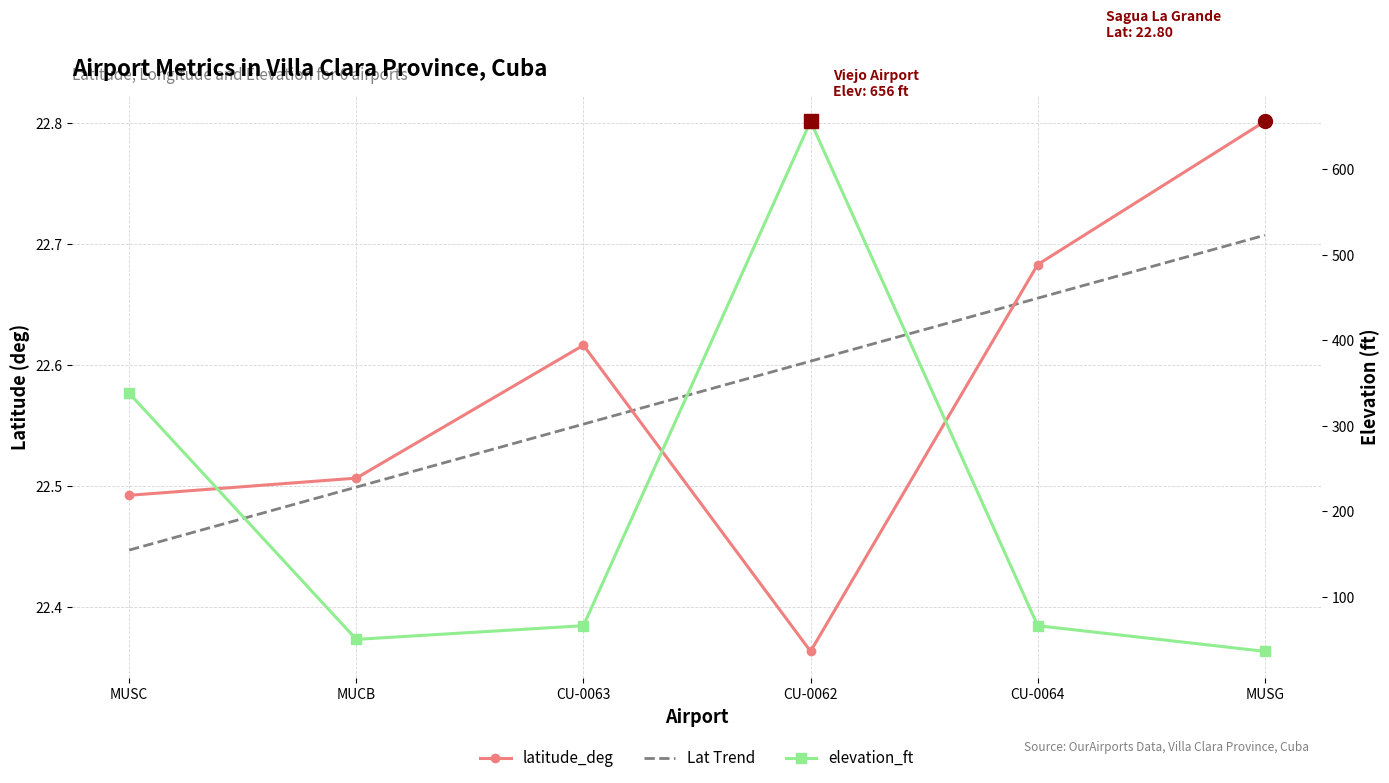

Reading right to left, transcribe all the data shown in this chart.

latitude_deg: 22.8	22.7	22.4	22.6	22.5	22.5
Lat Trend: 22.7	22.7	22.6	22.6	22.5	22.4
elevation_ft: 36.0	66.0	656.0	66.0	50.0	338.0